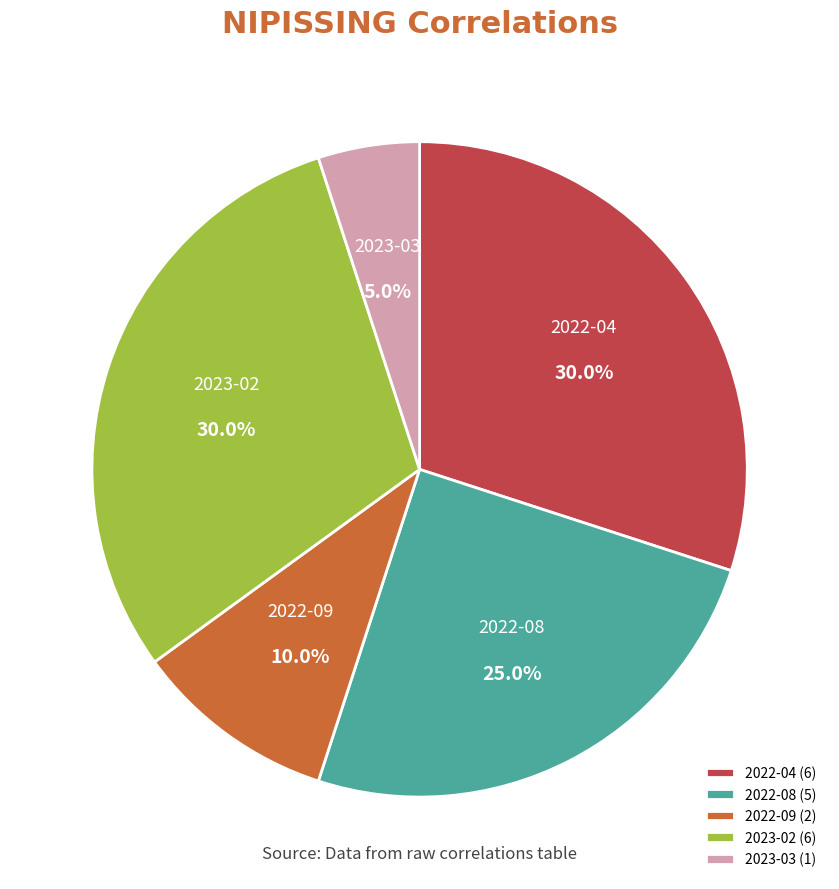

Does 2022-08 account for over 50% of the chart?

No